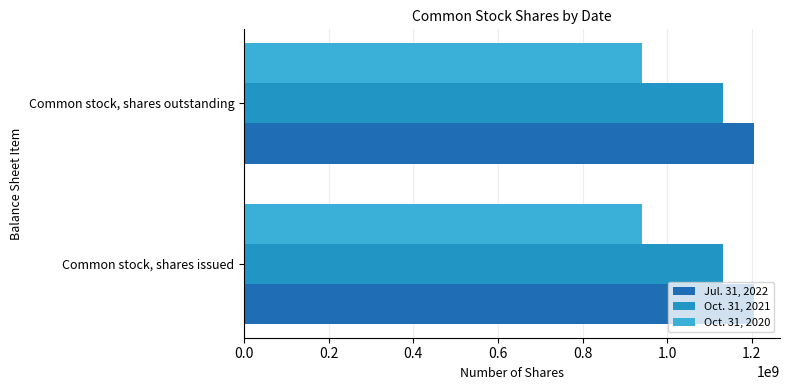

What are all the series names shown in the legend?

Jul. 31, 2022, Oct. 31, 2021, Oct. 31, 2020